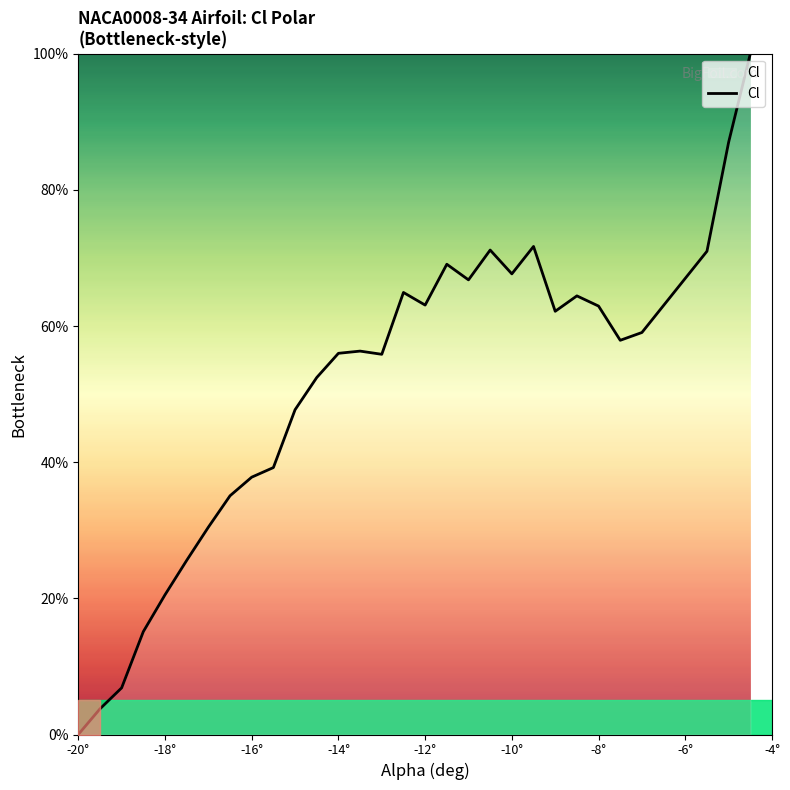

What is the maximum value shown in the chart?

100.0